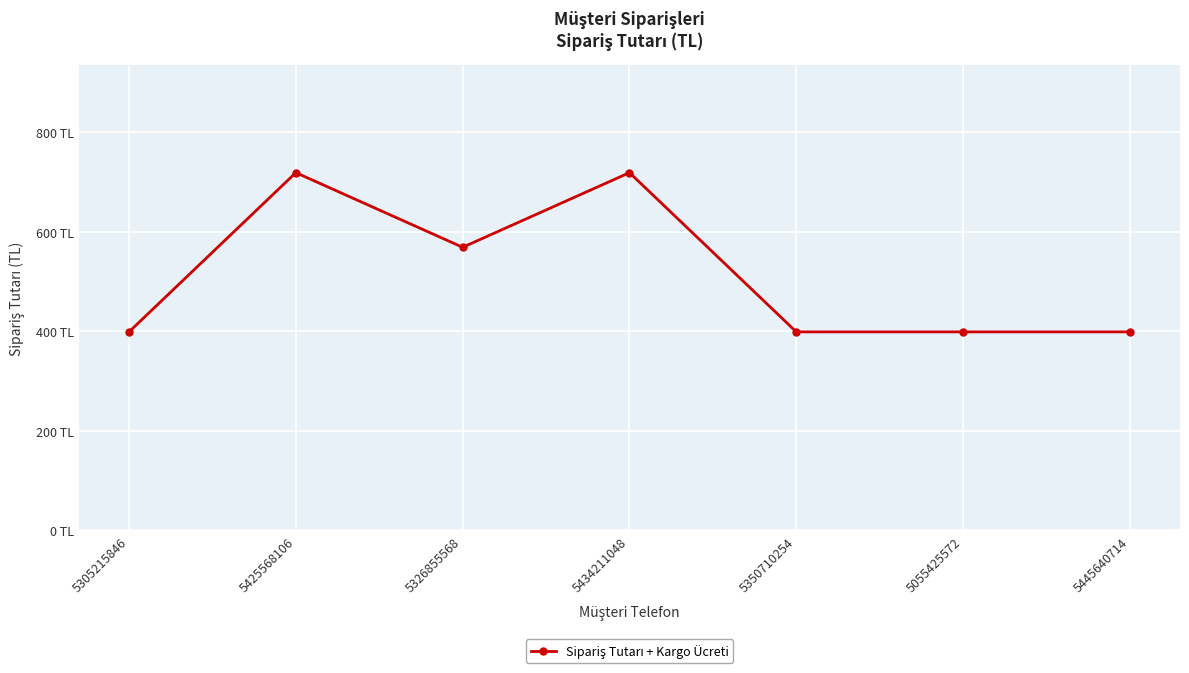

Rank the categories by value from lowest to highest.

5305215846, 5350710254, 5055425572, 5445640714, 5326855568, 5425568106, 5434211048